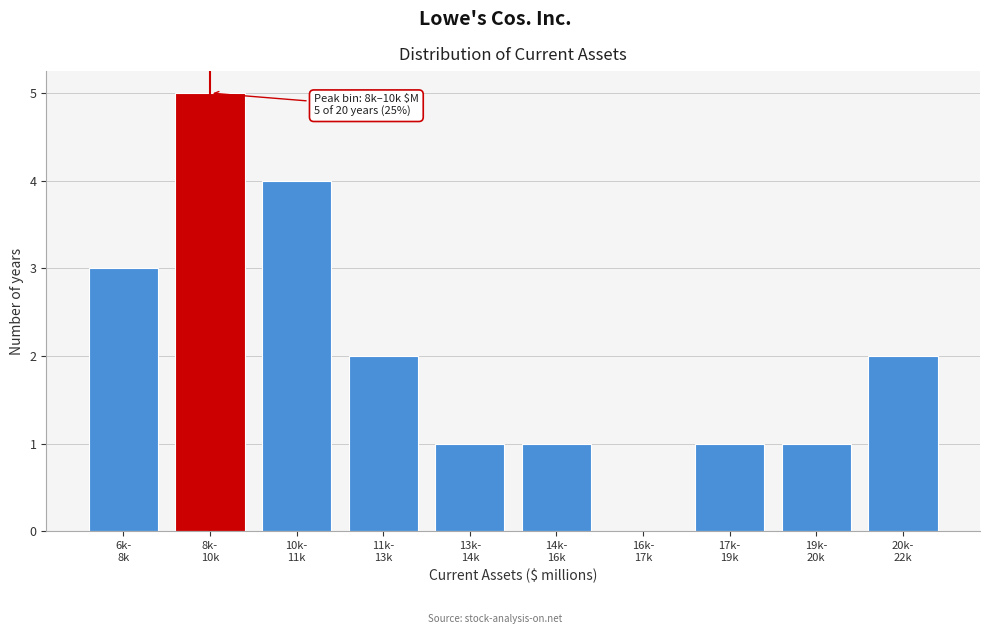

What is the greatest value displayed?

5